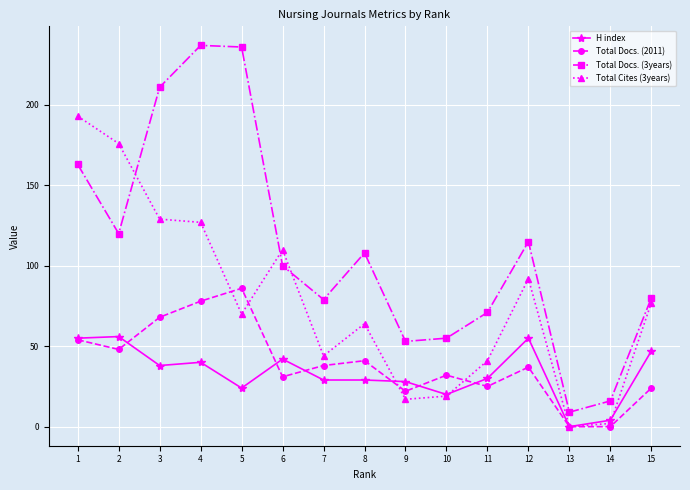

Rank the series by their maximum value, from highest to lowest.

Total Docs. (3years), Total Cites (3years), Total Docs. (2011), H index